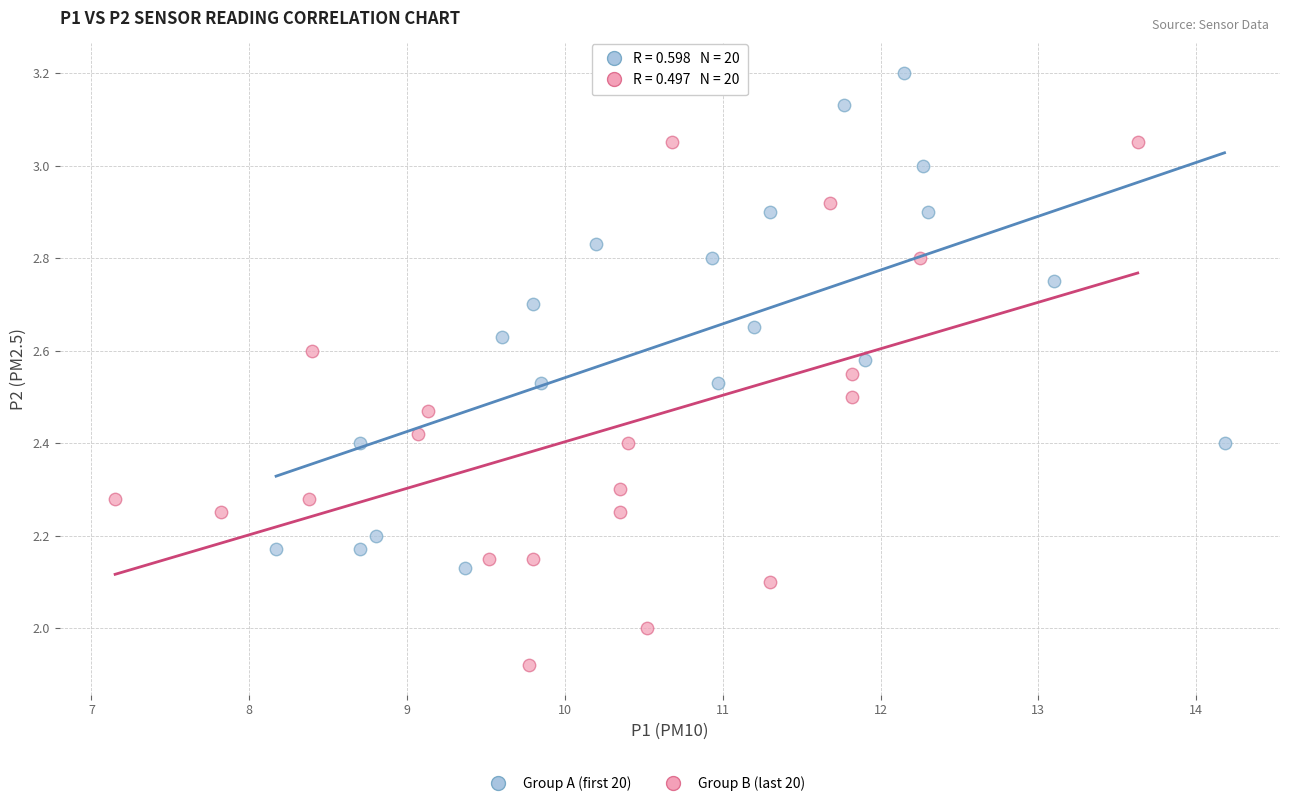

Which series has the widest spread of Y values?

Group B (last 20)